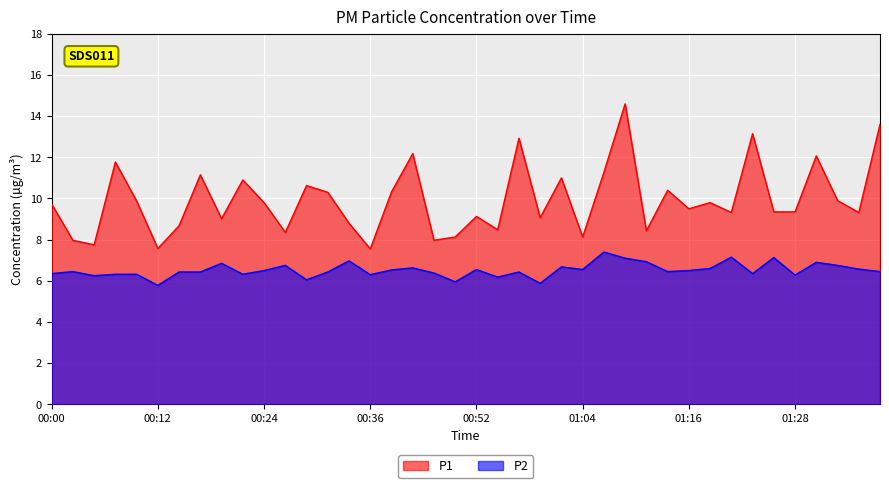

Rank the categories by P2 value from lowest to highest.

00:12, 00:59, 00:49, 00:29, 00:54, 00:05, 01:28, 00:36, 00:07, 00:10, 00:22, 00:00, 01:23, 00:47, 00:15, 00:17, 00:32, 00:56, 00:02, 01:13, 01:38, 00:24, 01:16, 00:39, 00:52, 01:04, 01:35, 01:18, 00:41, 01:01, 00:27, 01:33, 00:19, 01:30, 01:11, 00:34, 01:09, 01:26, 01:21, 01:06